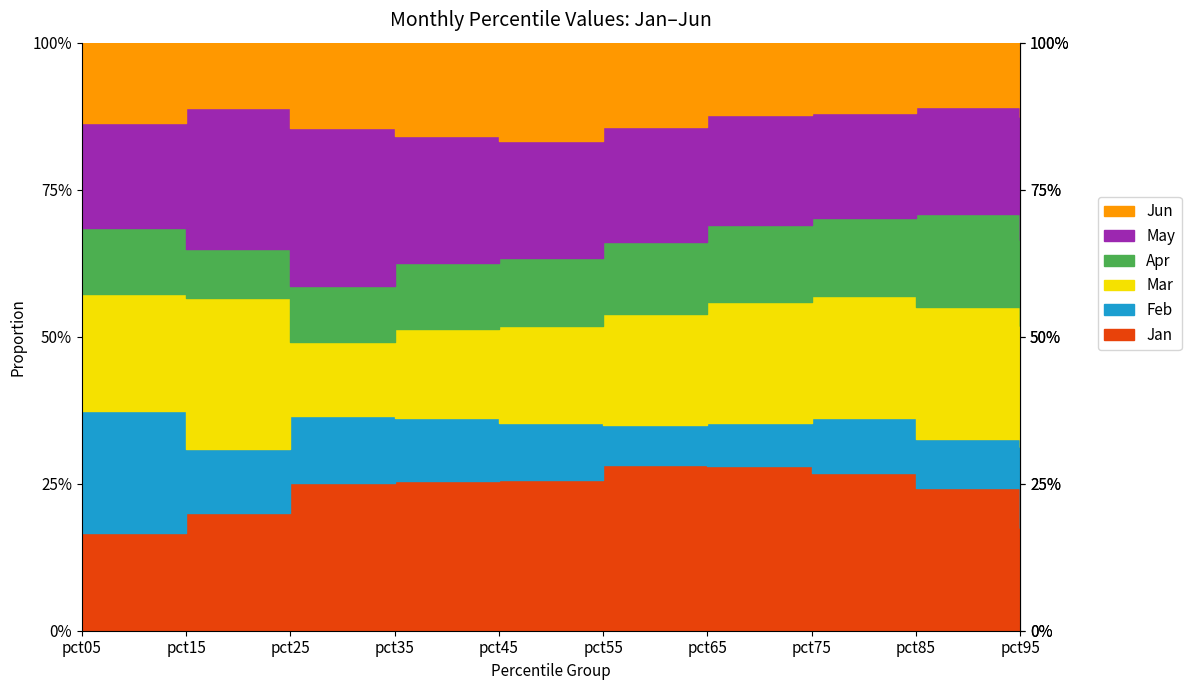

What is the difference between the Feb values at pct95 and pct05?

0.1